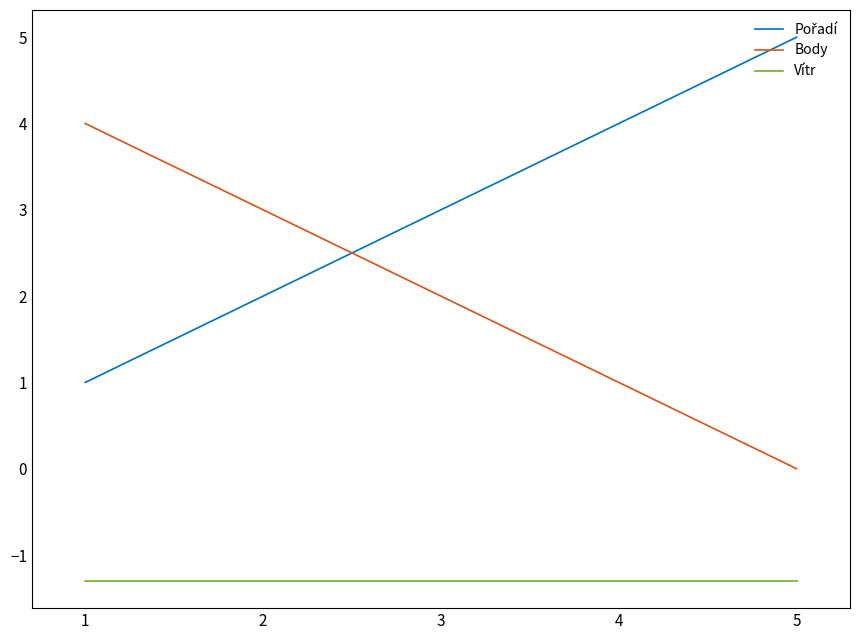

Is it true that Body equals 2.0 at 3?

True